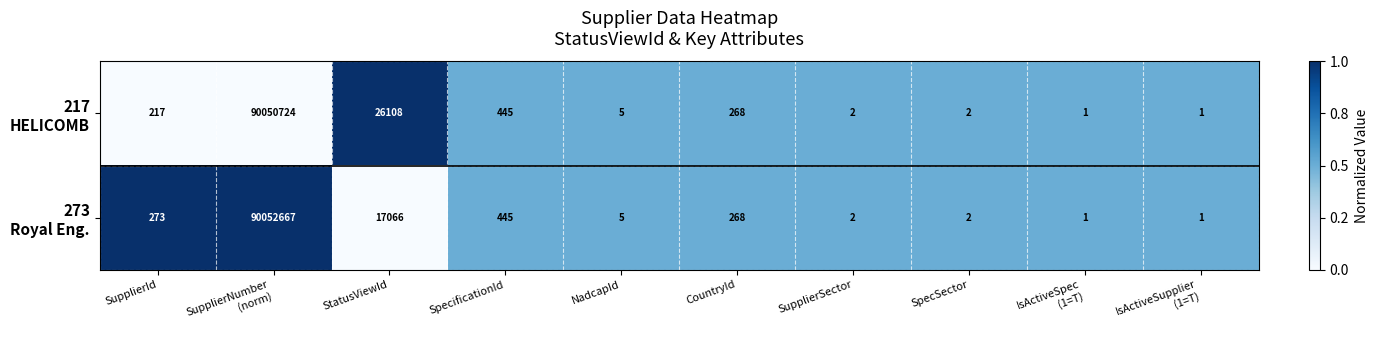

What is the maximum value shown in the chart?

90052667